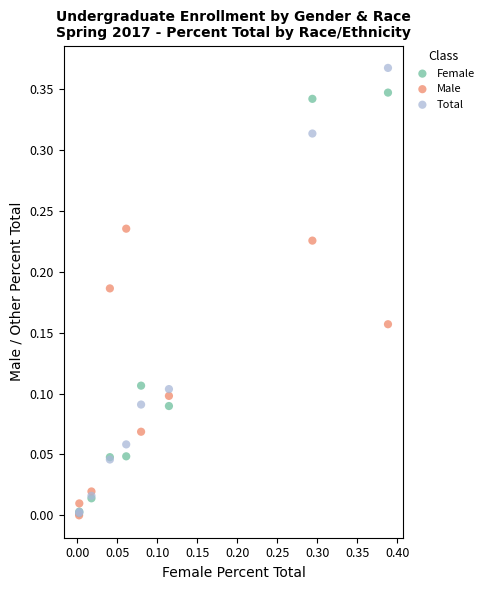

Which series has the largest Y range (max minus min)?

Total